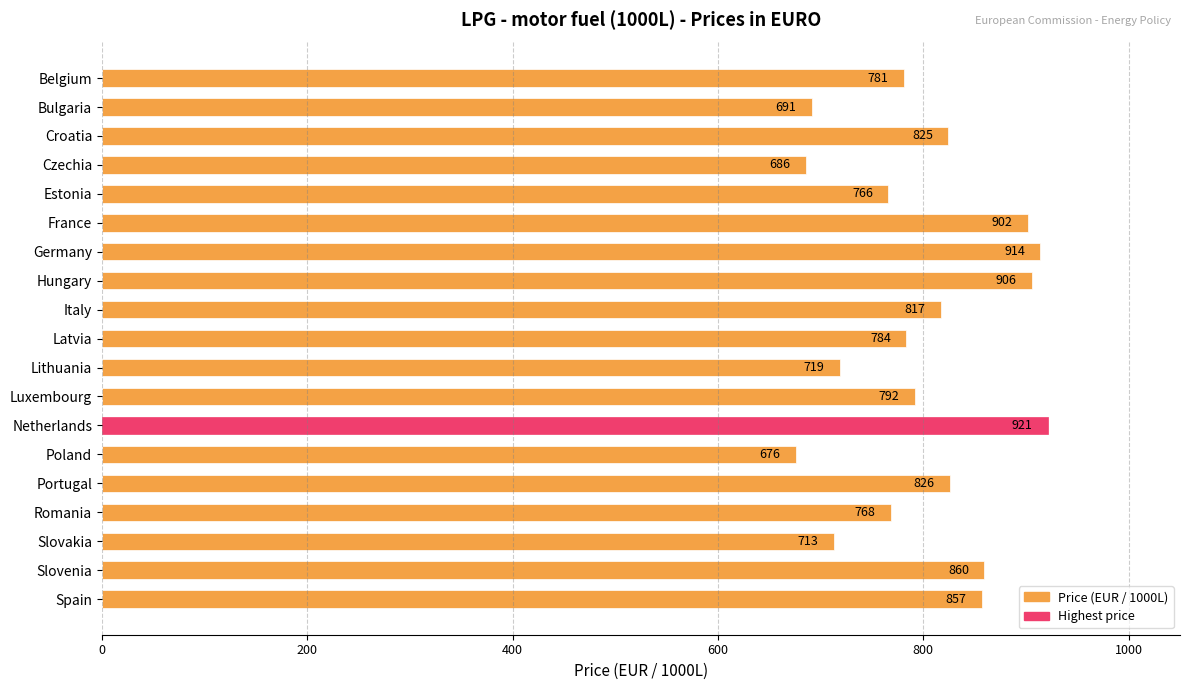

Rank the categories by value from lowest to highest.

Poland, Czechia, Bulgaria, Slovakia, Lithuania, Estonia, Romania, Belgium, Latvia, Luxembourg, Italy, Croatia, Portugal, Spain, Slovenia, France, Hungary, Germany, Netherlands